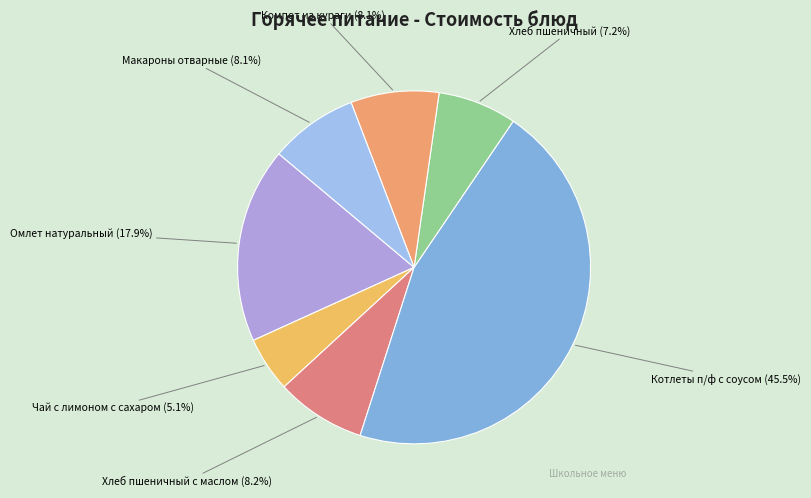

To the nearest percent, what is the combined percentage of Хлеб пшеничный and Компот из кураги?

15%